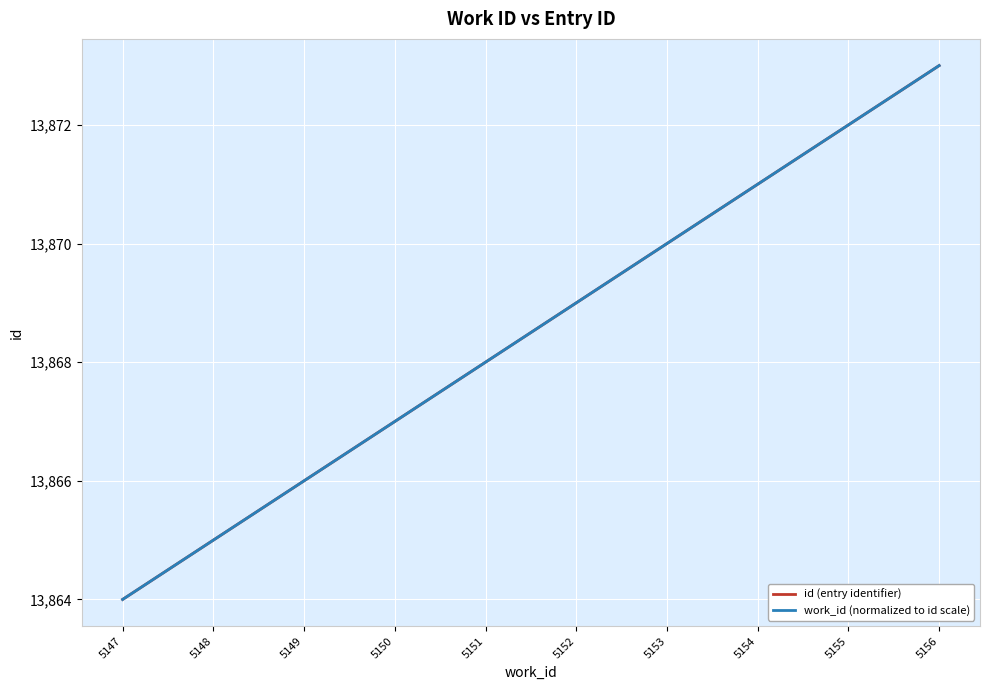

What is the difference between the maximum and minimum values in the work_id (normalized to id scale) series?

9